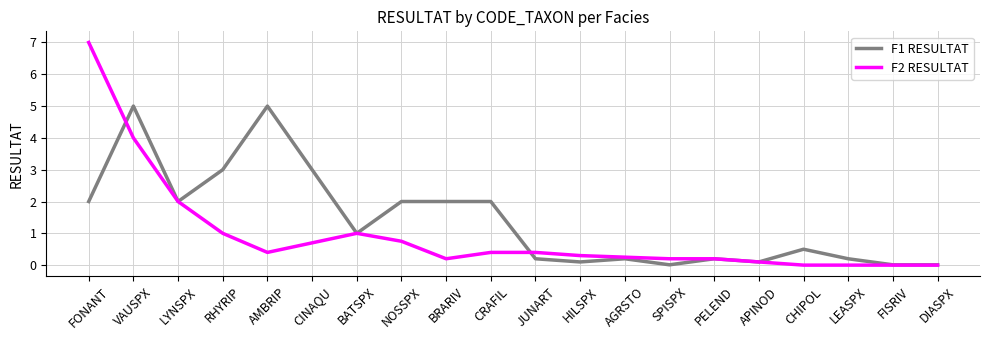

Rank the series by their maximum value, from highest to lowest.

F2 RESULTAT, F1 RESULTAT